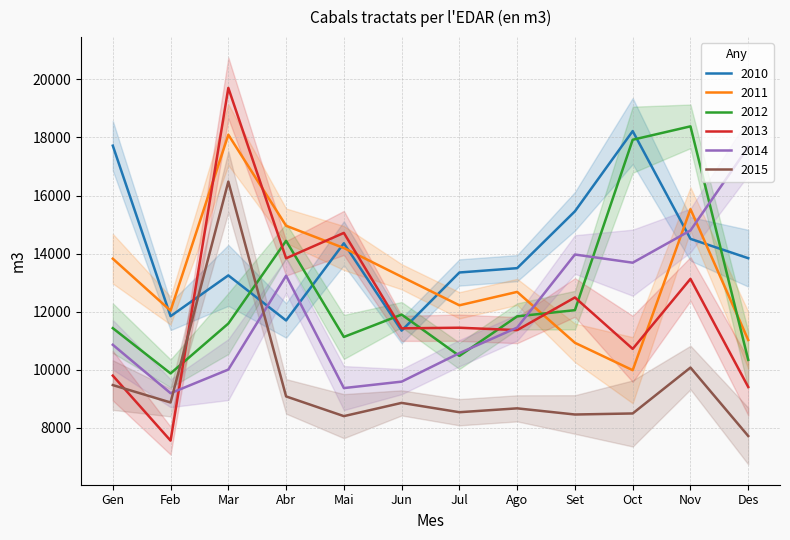

Reading right to left, transcribe all the data shown in this chart.

2010: 13843	14509	18220	15458	13500	13351	11349	14357	11699	13251	11846	17718
2011: 11026	15533	9987	10930	12683	12221	13204	14194	14960	18095	12037	13826
2012: 10342	18383	17922	12054	11840	10479	11902	11131	14441	11593	9876	11434
2013: 9408	13131	10721	12491	11367	11449	11428	14714	13839	19706	7562	9799
2014: 17673	14799	13688	13970	11454	10574	9593	9371	13240	10008	9194	10862
2015: 7721	10077	8497	8461	8673	8540	8861	8405	9084	16481	8875	9474